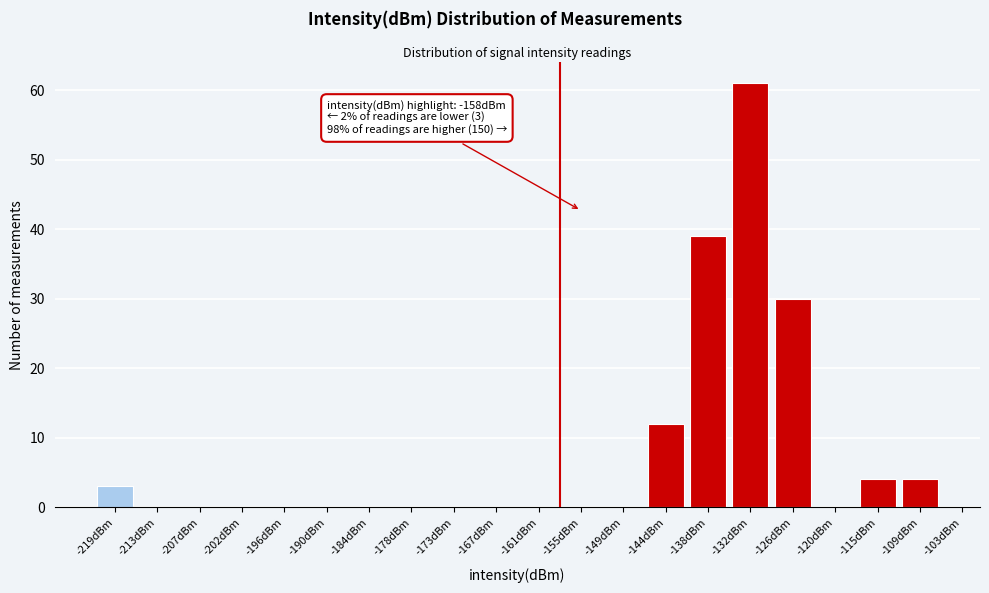

Reading left to right, transcribe all the data shown in this chart.

-219dBm=3	-213dBm=0	-207dBm=0	-202dBm=0	-196dBm=0	-190dBm=0	-184dBm=0	-178dBm=0	-173dBm=0	-167dBm=0	-161dBm=0	-155dBm=0	-149dBm=0	-144dBm=12	-138dBm=39	-132dBm=61	-126dBm=30	-120dBm=0	-115dBm=4	-109dBm=4